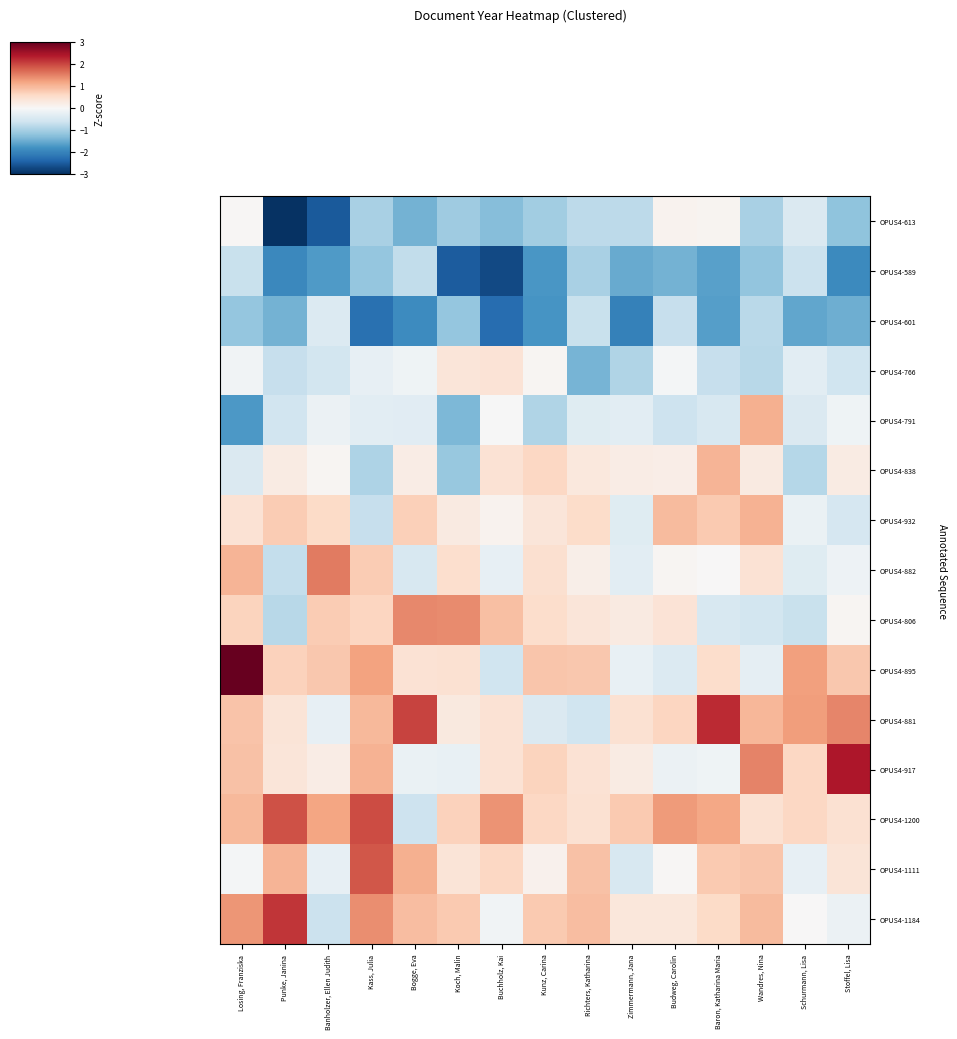

Reading left to right, list all the values displayed in this chart.

OPUS4-613: Losing, Franziska=0.0	Punke, Janina=-3.0	Banholzer, Ellen Judith=-2.5	Kass, Julia=-1.0	Bogge, Eva=-1.4	Koch, Malin=-1.1	Buchholz, Kai=-1.3	Kunz, Carina=-1.0	Richters, Katharina=-0.8	Zimmermann, Jana=-0.8	Budweg, Carolin=0.1	Baron, Katharina Maria=0.1	Wandres, Nina=-1.0	Schurmann, Lisa=-0.4	Stoffel, Lisa=-1.2
OPUS4-589: Losing, Franziska=-0.7	Punke, Janina=-1.9	Banholzer, Ellen Judith=-1.7	Kass, Julia=-1.2	Bogge, Eva=-0.7	Koch, Malin=-2.5	Buchholz, Kai=-2.7	Kunz, Carina=-1.8	Richters, Katharina=-1.0	Zimmermann, Jana=-1.5	Budweg, Carolin=-1.4	Baron, Katharina Maria=-1.6	Wandres, Nina=-1.2	Schurmann, Lisa=-0.6	Stoffel, Lisa=-1.9
OPUS4-601: Losing, Franziska=-1.1	Punke, Janina=-1.4	Banholzer, Ellen Judith=-0.4	Kass, Julia=-2.2	Bogge, Eva=-1.9	Koch, Malin=-1.2	Buchholz, Kai=-2.3	Kunz, Carina=-1.8	Richters, Katharina=-0.7	Zimmermann, Jana=-2.0	Budweg, Carolin=-0.7	Baron, Katharina Maria=-1.6	Wandres, Nina=-0.8	Schurmann, Lisa=-1.6	Stoffel, Lisa=-1.5
OPUS4-766: Losing, Franziska=-0.1	Punke, Janina=-0.7	Banholzer, Ellen Judith=-0.6	Kass, Julia=-0.2	Bogge, Eva=-0.1	Koch, Malin=0.4	Buchholz, Kai=0.4	Kunz, Carina=0.1	Richters, Katharina=-1.4	Zimmermann, Jana=-0.9	Budweg, Carolin=-0.1	Baron, Katharina Maria=-0.7	Wandres, Nina=-0.8	Schurmann, Lisa=-0.3	Stoffel, Lisa=-0.6
OPUS4-791: Losing, Franziska=-1.7	Punke, Janina=-0.6	Banholzer, Ellen Judith=-0.2	Kass, Julia=-0.3	Bogge, Eva=-0.3	Koch, Malin=-1.4	Buchholz, Kai=-0.0	Kunz, Carina=-0.9	Richters, Katharina=-0.4	Zimmermann, Jana=-0.3	Budweg, Carolin=-0.6	Baron, Katharina Maria=-0.5	Wandres, Nina=1.1	Schurmann, Lisa=-0.4	Stoffel, Lisa=-0.1
OPUS4-838: Losing, Franziska=-0.4	Punke, Janina=0.2	Banholzer, Ellen Judith=0.1	Kass, Julia=-0.9	Bogge, Eva=0.2	Koch, Malin=-1.1	Buchholz, Kai=0.4	Kunz, Carina=0.6	Richters, Katharina=0.3	Zimmermann, Jana=0.2	Budweg, Carolin=0.2	Baron, Katharina Maria=1.0	Wandres, Nina=0.3	Schurmann, Lisa=-0.9	Stoffel, Lisa=0.2
OPUS4-932: Losing, Franziska=0.4	Punke, Janina=0.8	Banholzer, Ellen Judith=0.6	Kass, Julia=-0.7	Bogge, Eva=0.7	Koch, Malin=0.3	Buchholz, Kai=0.1	Kunz, Carina=0.4	Richters, Katharina=0.6	Zimmermann, Jana=-0.4	Budweg, Carolin=0.9	Baron, Katharina Maria=0.8	Wandres, Nina=1.1	Schurmann, Lisa=-0.2	Stoffel, Lisa=-0.5
OPUS4-882: Losing, Franziska=1.0	Punke, Janina=-0.7	Banholzer, Ellen Judith=1.6	Kass, Julia=0.8	Bogge, Eva=-0.5	Koch, Malin=0.5	Buchholz, Kai=-0.3	Kunz, Carina=0.5	Richters, Katharina=0.2	Zimmermann, Jana=-0.3	Budweg, Carolin=0.1	Baron, Katharina Maria=0.0	Wandres, Nina=0.4	Schurmann, Lisa=-0.4	Stoffel, Lisa=-0.2
OPUS4-806: Losing, Franziska=0.7	Punke, Janina=-0.8	Banholzer, Ellen Judith=0.8	Kass, Julia=0.6	Bogge, Eva=1.5	Koch, Malin=1.4	Buchholz, Kai=0.9	Kunz, Carina=0.5	Richters, Katharina=0.4	Zimmermann, Jana=0.3	Budweg, Carolin=0.4	Baron, Katharina Maria=-0.5	Wandres, Nina=-0.5	Schurmann, Lisa=-0.7	Stoffel, Lisa=0.1
OPUS4-895: Losing, Franziska=3.3	Punke, Janina=0.7	Banholzer, Ellen Judith=0.8	Kass, Julia=1.2	Bogge, Eva=0.4	Koch, Malin=0.5	Buchholz, Kai=-0.6	Kunz, Carina=0.8	Richters, Katharina=0.8	Zimmermann, Jana=-0.2	Budweg, Carolin=-0.4	Baron, Katharina Maria=0.5	Wandres, Nina=-0.3	Schurmann, Lisa=1.2	Stoffel, Lisa=0.8
OPUS4-881: Losing, Franziska=0.9	Punke, Janina=0.4	Banholzer, Ellen Judith=-0.2	Kass, Julia=1.0	Bogge, Eva=2.0	Koch, Malin=0.3	Buchholz, Kai=0.4	Kunz, Carina=-0.4	Richters, Katharina=-0.6	Zimmermann, Jana=0.5	Budweg, Carolin=0.6	Baron, Katharina Maria=2.2	Wandres, Nina=1.0	Schurmann, Lisa=1.3	Stoffel, Lisa=1.5
OPUS4-917: Losing, Franziska=0.9	Punke, Janina=0.4	Banholzer, Ellen Judith=0.2	Kass, Julia=1.0	Bogge, Eva=-0.2	Koch, Malin=-0.2	Buchholz, Kai=0.4	Kunz, Carina=0.7	Richters, Katharina=0.4	Zimmermann, Jana=0.2	Budweg, Carolin=-0.2	Baron, Katharina Maria=-0.1	Wandres, Nina=1.5	Schurmann, Lisa=0.6	Stoffel, Lisa=2.4
OPUS4-1200: Losing, Franziska=1.0	Punke, Janina=1.9	Banholzer, Ellen Judith=1.2	Kass, Julia=2.0	Bogge, Eva=-0.6	Koch, Malin=0.7	Buchholz, Kai=1.4	Kunz, Carina=0.6	Richters, Katharina=0.4	Zimmermann, Jana=0.8	Budweg, Carolin=1.3	Baron, Katharina Maria=1.2	Wandres, Nina=0.4	Schurmann, Lisa=0.6	Stoffel, Lisa=0.5
OPUS4-1111: Losing, Franziska=-0.1	Punke, Janina=1.0	Banholzer, Ellen Judith=-0.3	Kass, Julia=1.9	Bogge, Eva=1.1	Koch, Malin=0.4	Buchholz, Kai=0.6	Kunz, Carina=0.1	Richters, Katharina=0.9	Zimmermann, Jana=-0.5	Budweg, Carolin=0.0	Baron, Katharina Maria=0.8	Wandres, Nina=0.8	Schurmann, Lisa=-0.2	Stoffel, Lisa=0.4
OPUS4-1184: Losing, Franziska=1.3	Punke, Janina=2.2	Banholzer, Ellen Judith=-0.7	Kass, Julia=1.4	Bogge, Eva=0.9	Koch, Malin=0.8	Buchholz, Kai=-0.1	Kunz, Carina=0.8	Richters, Katharina=0.9	Zimmermann, Jana=0.3	Budweg, Carolin=0.3	Baron, Katharina Maria=0.6	Wandres, Nina=0.9	Schurmann, Lisa=0.0	Stoffel, Lisa=-0.2